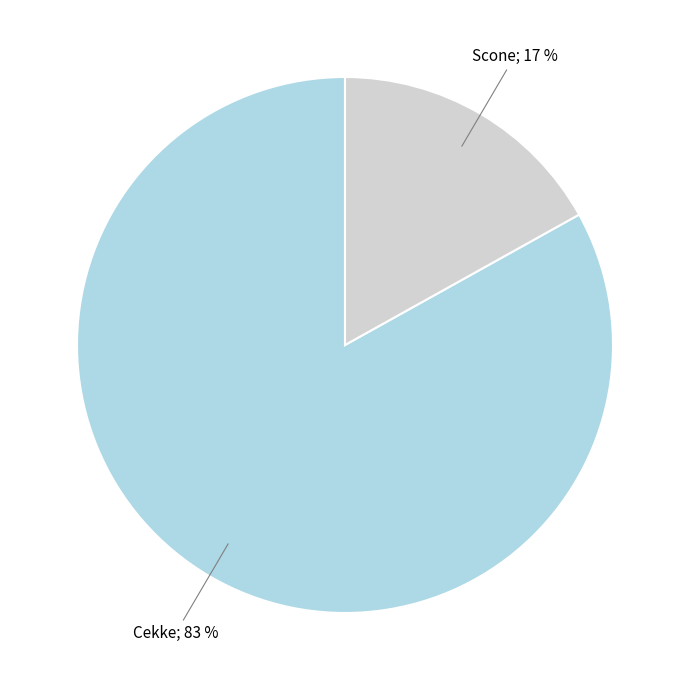

Is there any slice that represents more than half of the pie?

Yes